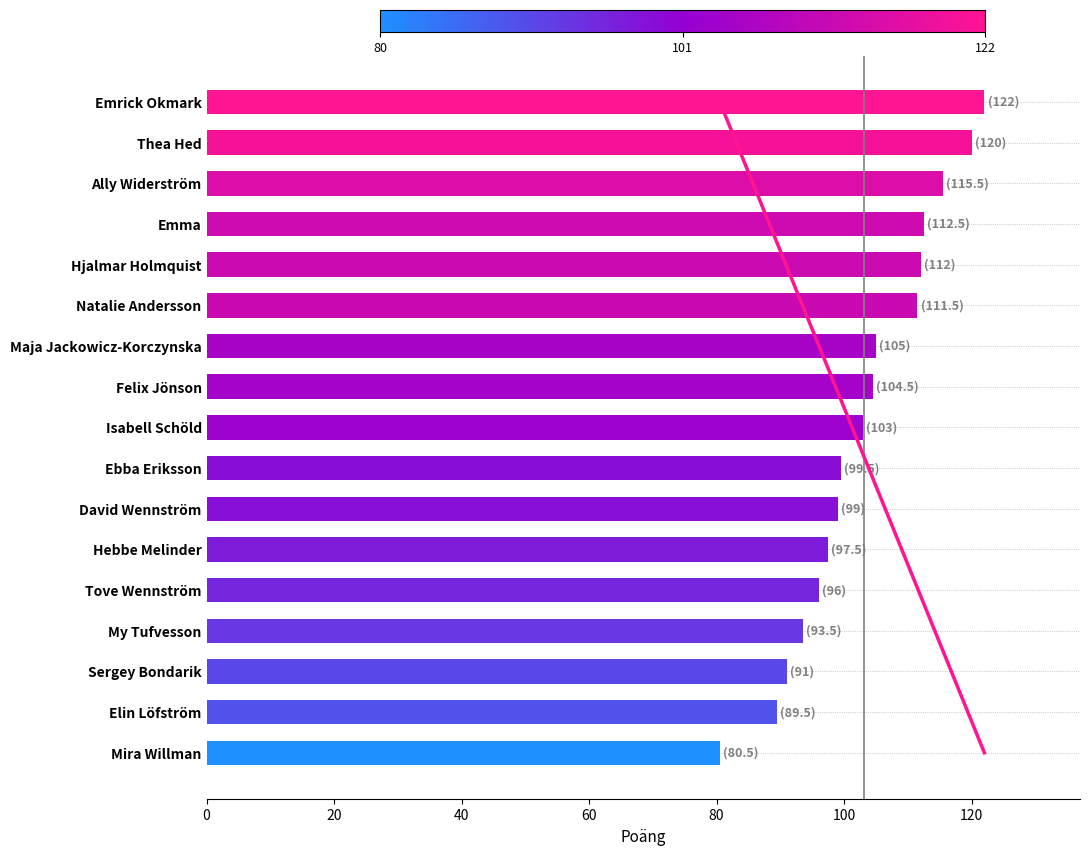

What value does the data have at 80?

112.0